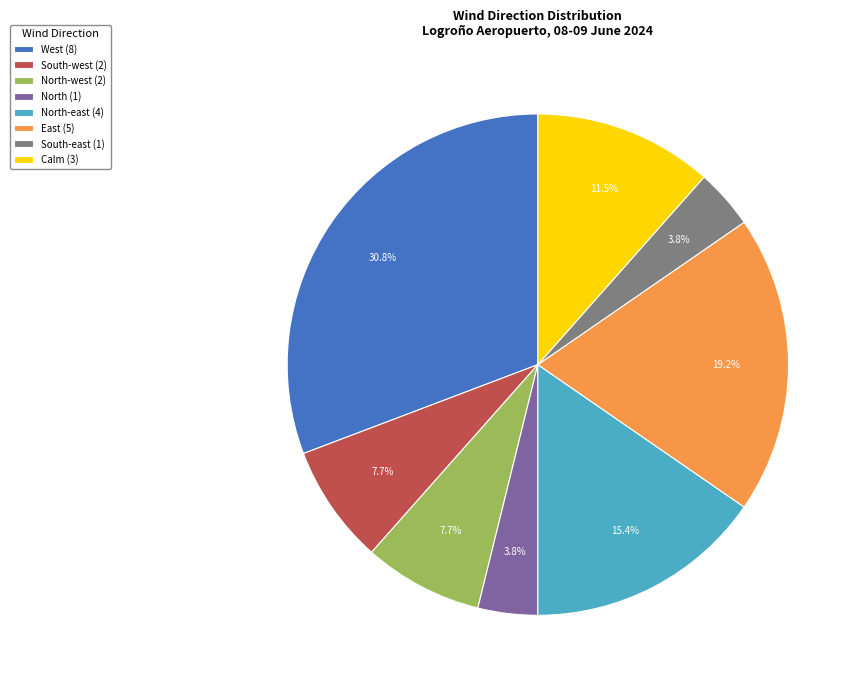

Which has a higher value, North (1) or North-west (2)?

North-west (2)